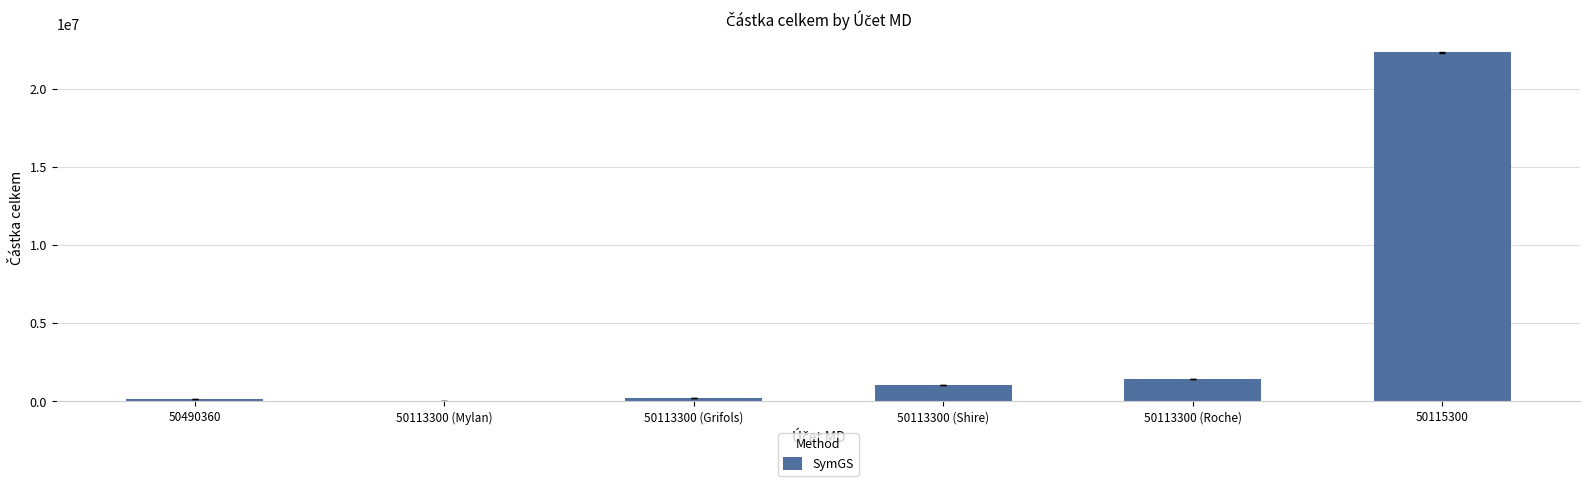

What is the sum of all values?

25200508.1